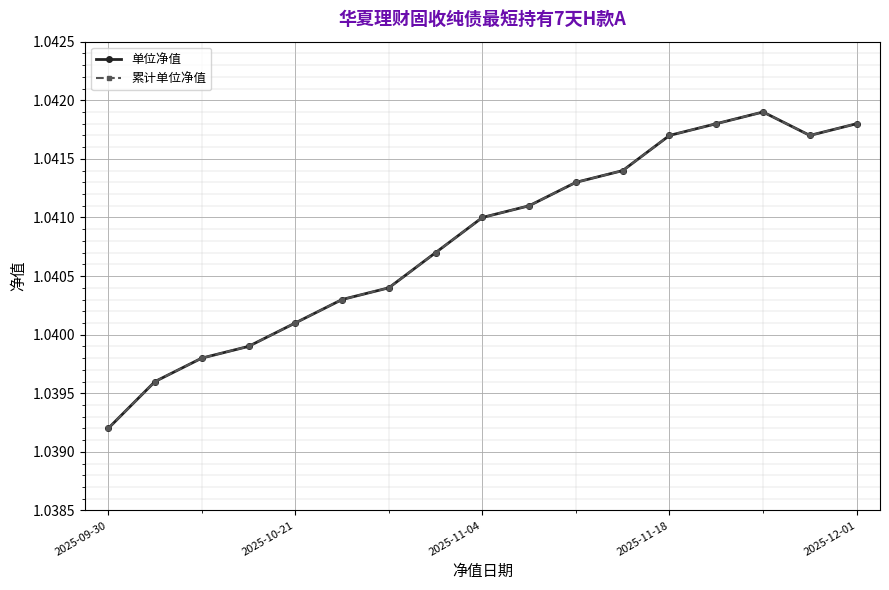

Is this an area chart (filled region under the line)?

No